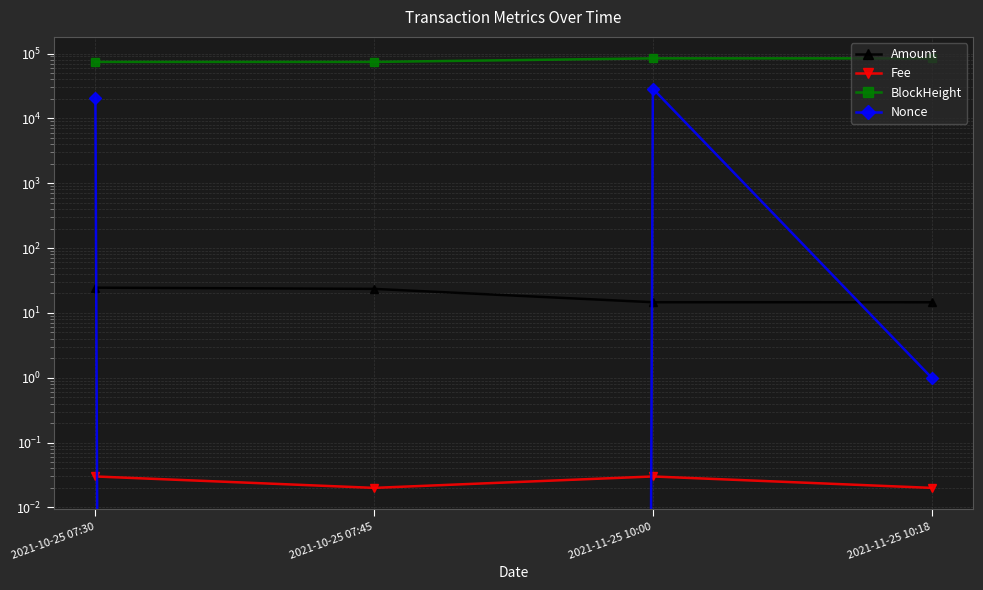

At 2021-11-25 10:18, list the series in order from smallest to largest.

Fee, Nonce, Amount, BlockHeight